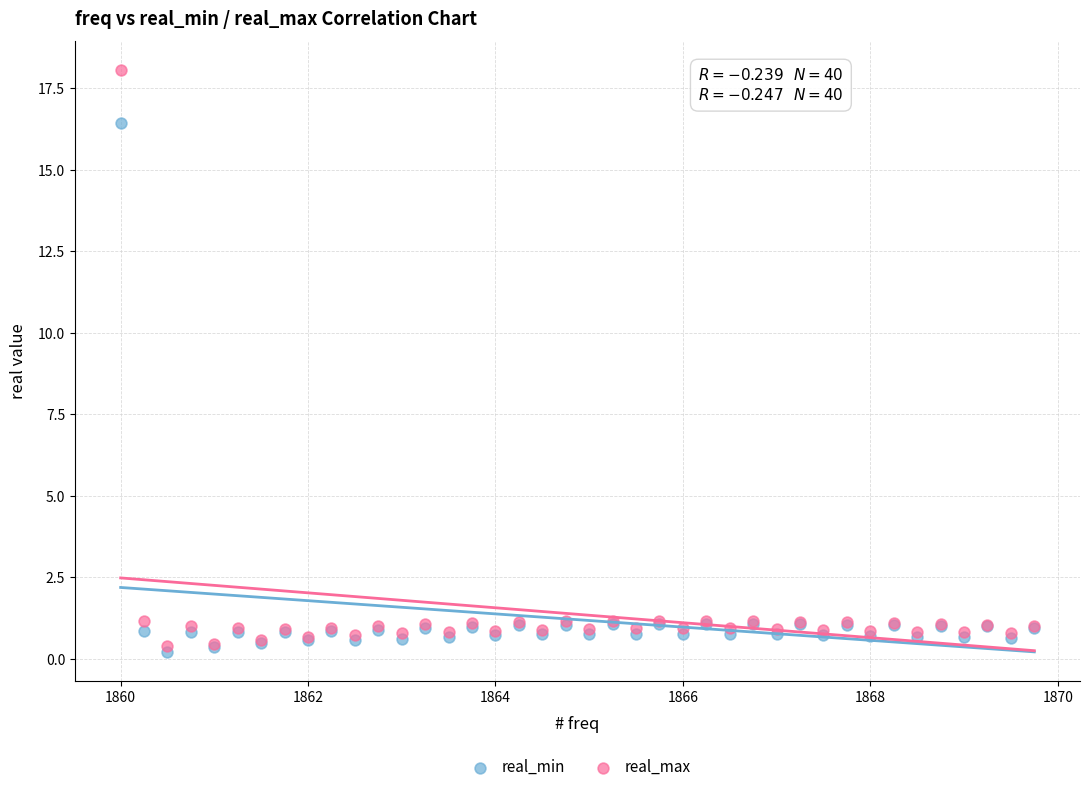

In the real_max series, what Y value is closest to 9?

1.2